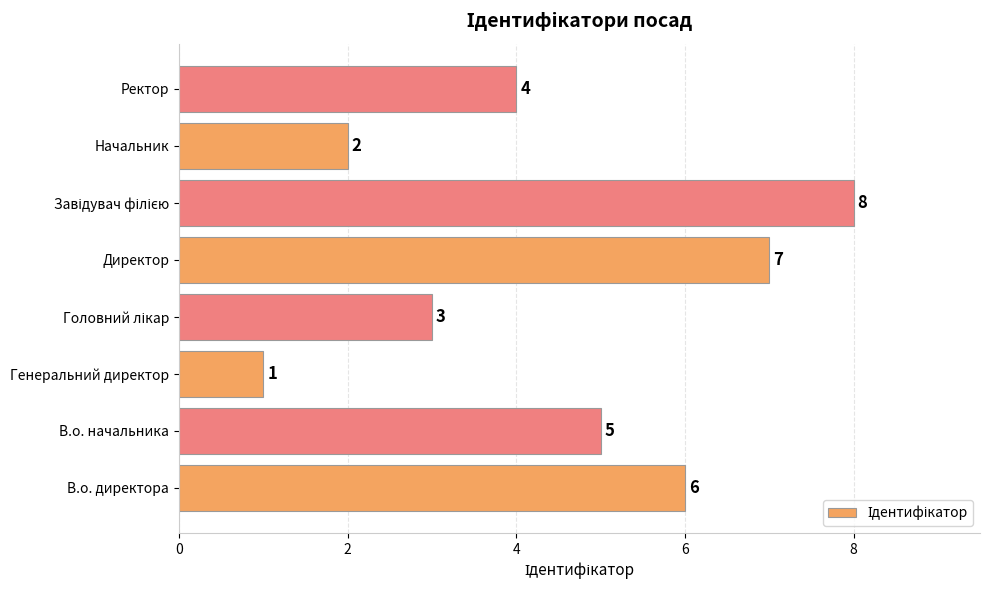

Does the chart contain any negative values?

No